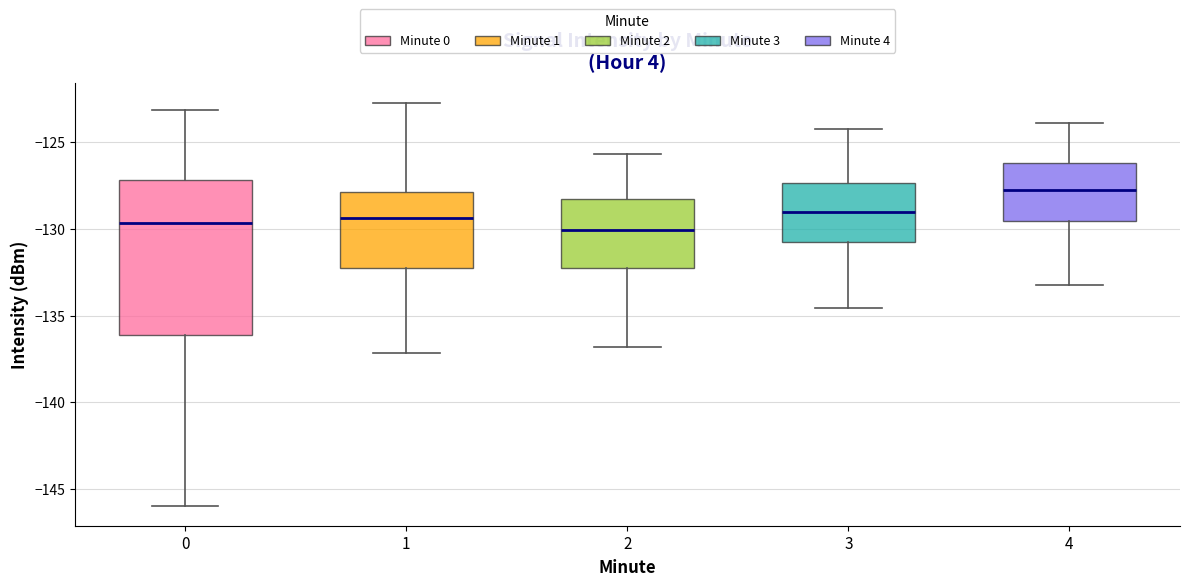

Where is the upper edge of the box at x = 3 on the y-axis? The values are not printed on the chart, so give them approximately, as read against the axis.

-127.5